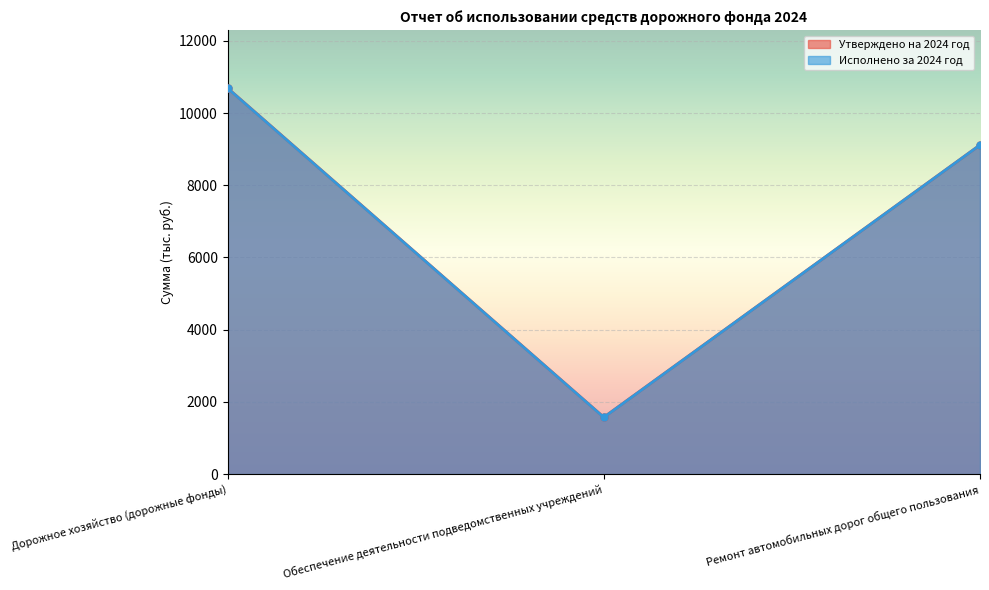

True or false: Утверждено на 2024 год has a value of 15892.2 at Дорожное хозяйство (дорожные фонды).

False